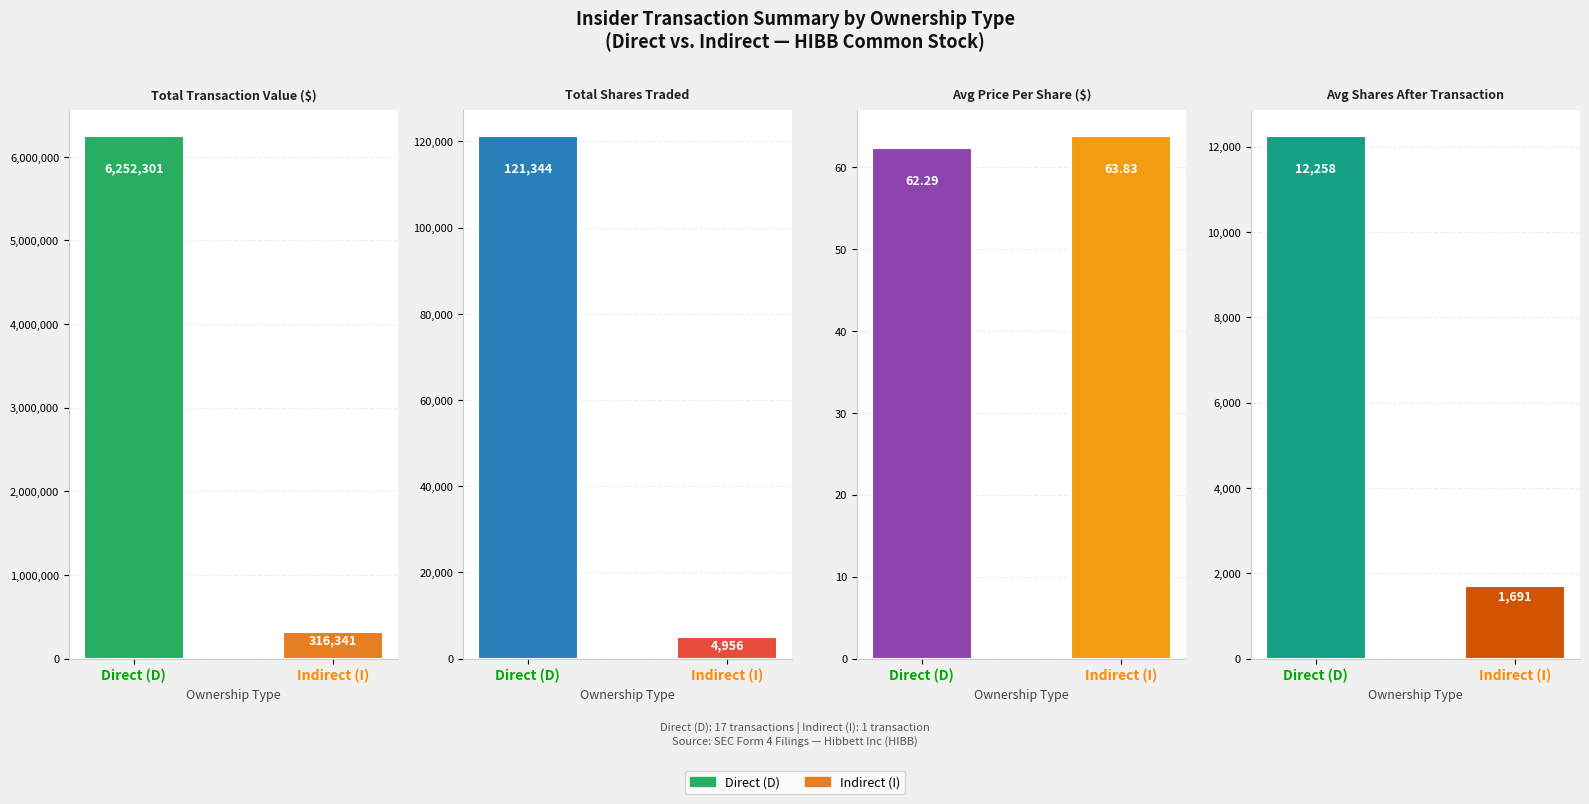

True or false: Avg Price Per Share ($) has a value of 63.8 at Indirect (I).

True